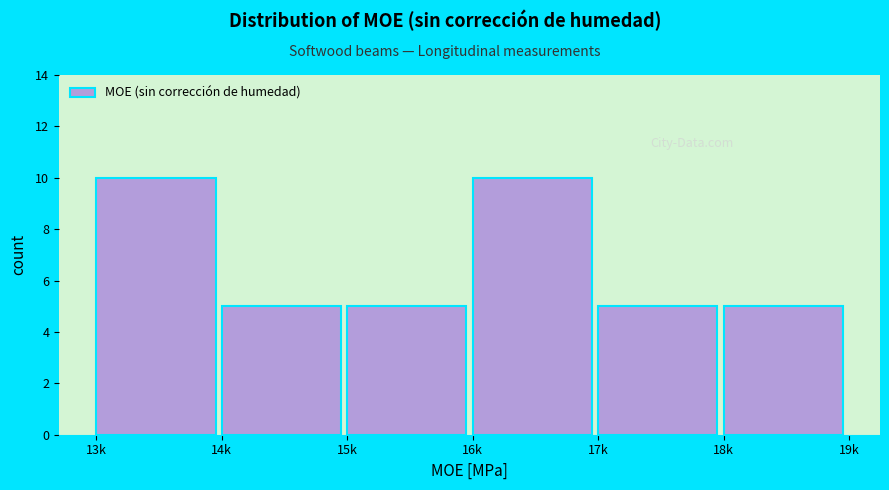

Reading left to right, extract all data points from this chart.

10	5	5	10	5	5